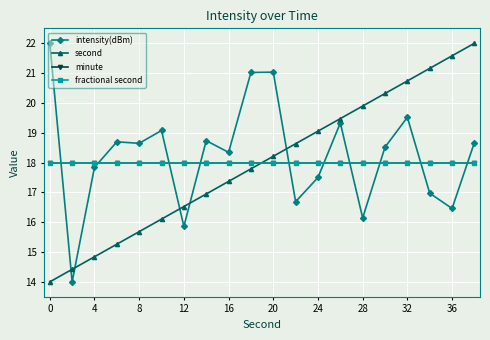

Which series ends up on top after the final intersection of minute and intensity(dBm)?

intensity(dBm)